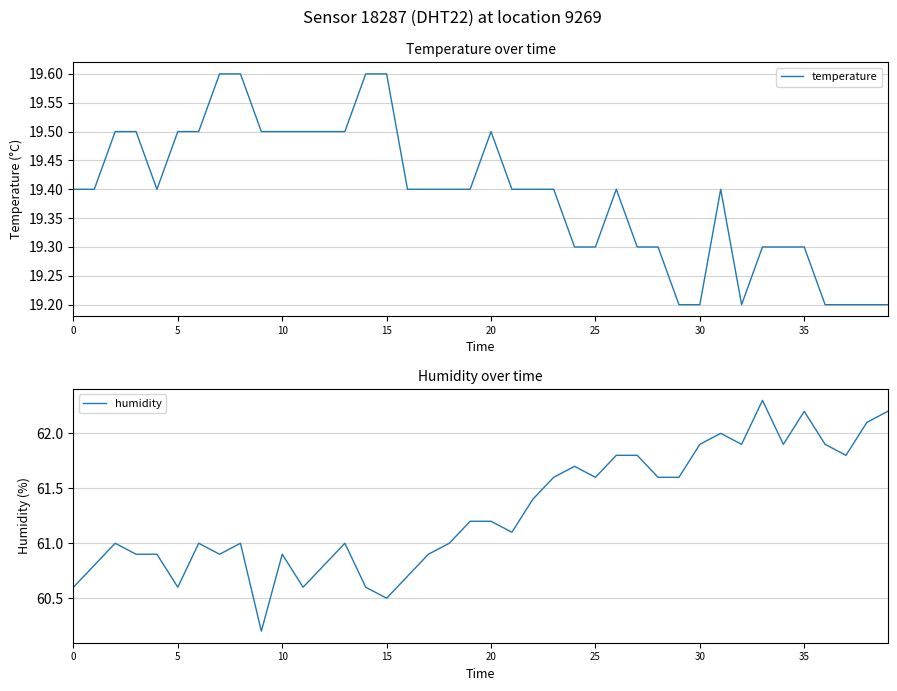

Which series has the largest total across all categories?

humidity